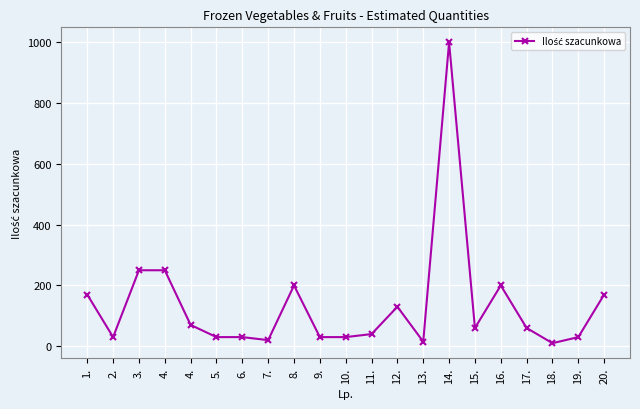

What is the label of the 12th point from the left?

11.